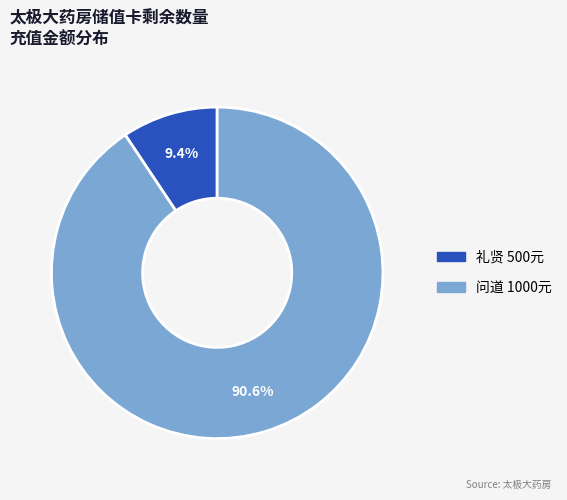

How many slices are in this pie chart?

2